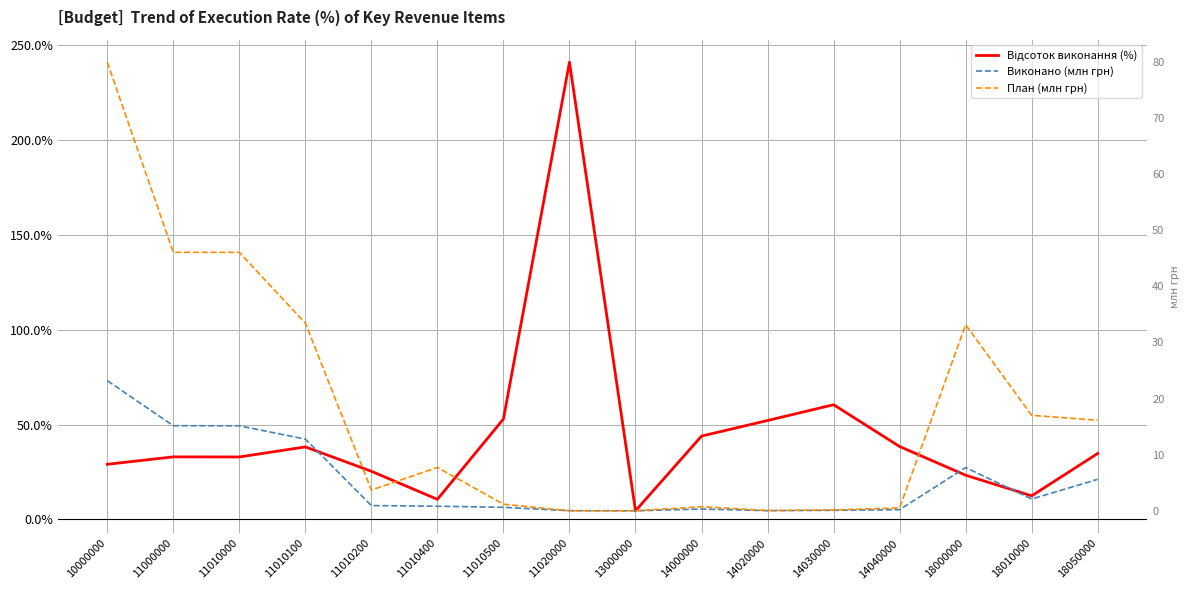

What is the value of the Виконано (млн грн) point at the 4th from the left?

12.8